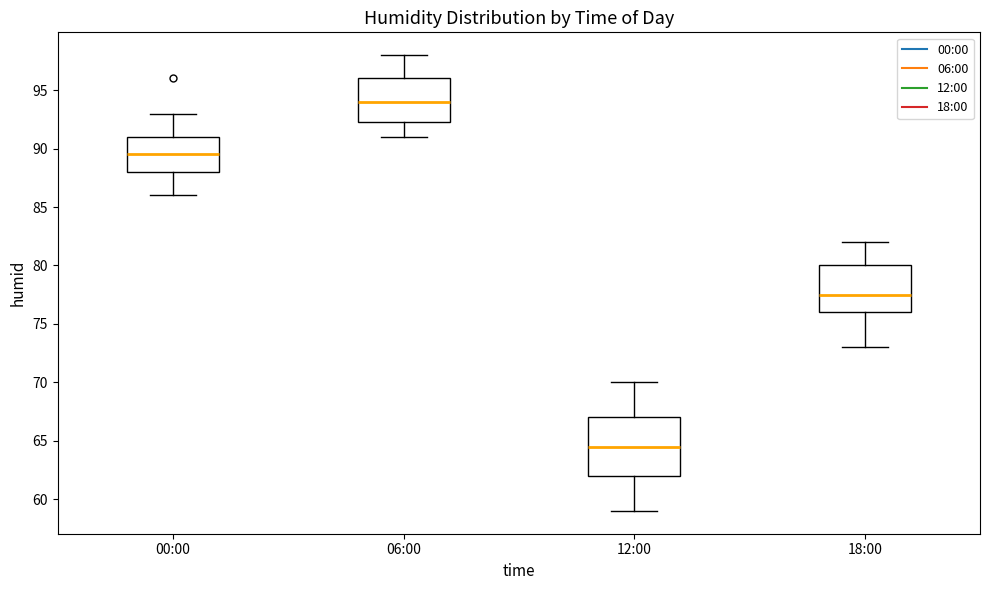

Where does the median line of the box for 00:00 sit on the y-axis? The values are not printed on the chart, so give them approximately, as read against the axis.

89.5